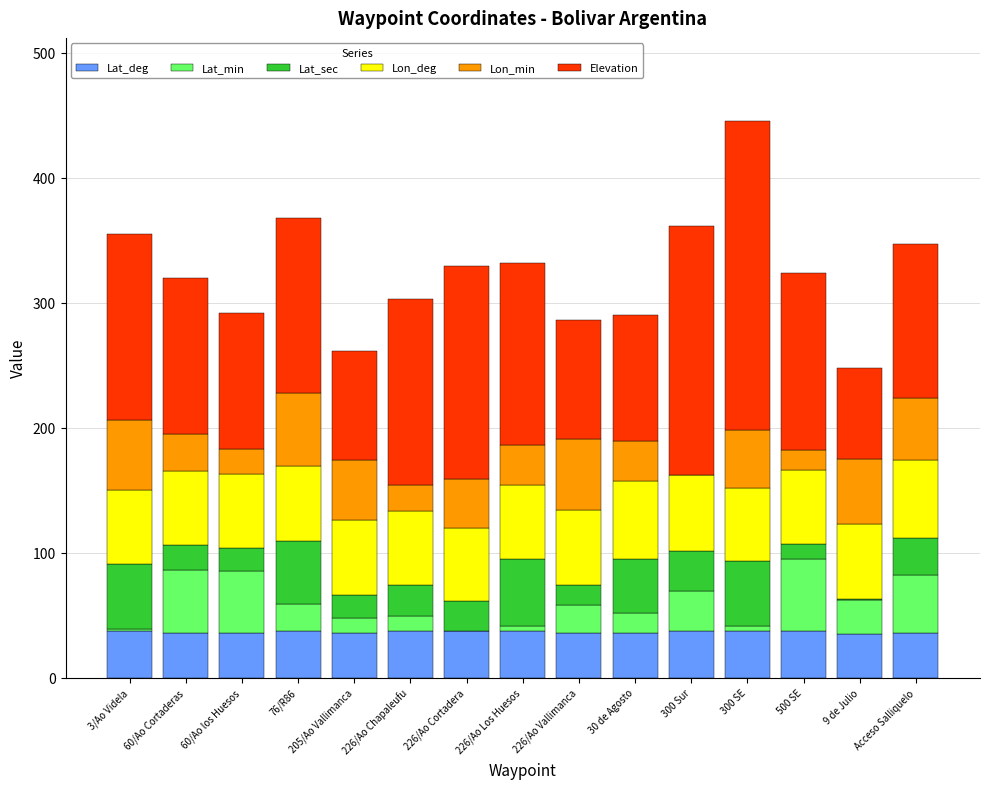

What value does the Lat_deg series have at 300 Sur?

37